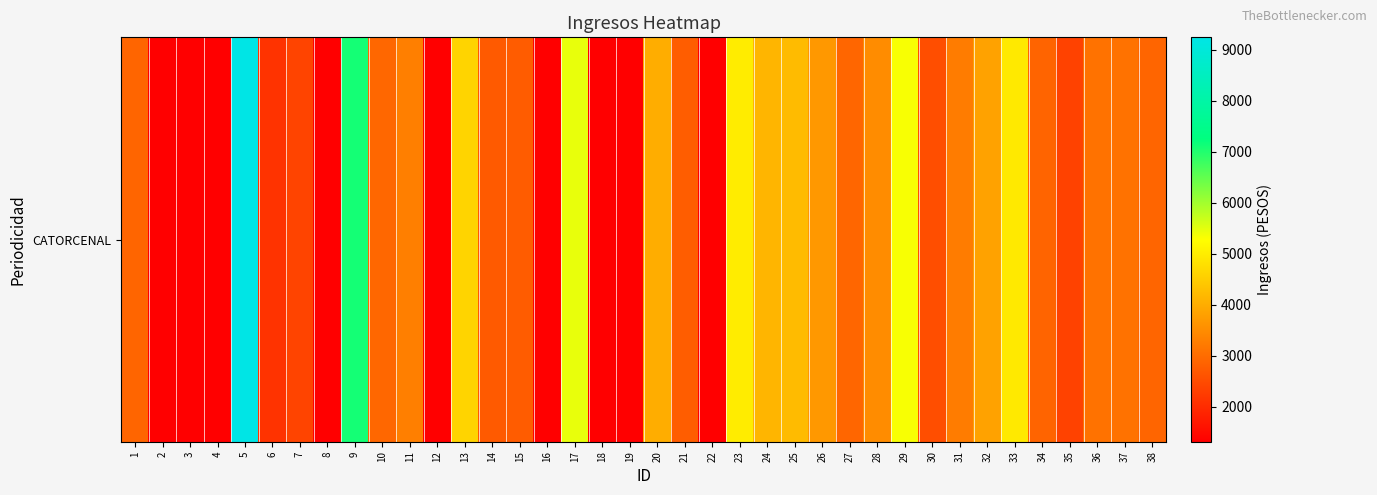

Reading left to right, list all the values displayed in this chart.

1=2903.9	2=1318.9	3=1318.9	4=1318.9	5=9246.9	6=2131.7	7=2393.0	8=1318.9	9=7106.8	10=2928.8	11=3306.9	12=1318.0	13=4621.2	14=2735.8	15=2764.3	16=1316.0	17=5455.5	18=1313.6	19=1340.2	20=4020.1	21=2777.8	22=1340.2	23=4989.9	24=4143.0	25=4240.1	26=3696.5	27=2910.7	28=3504.8	29=5331.0	30=2540.3	31=3251.9	32=3845.0	33=4944.2	34=2885.4	35=2365.5	36=3101.4	37=3101.4	38=2895.4